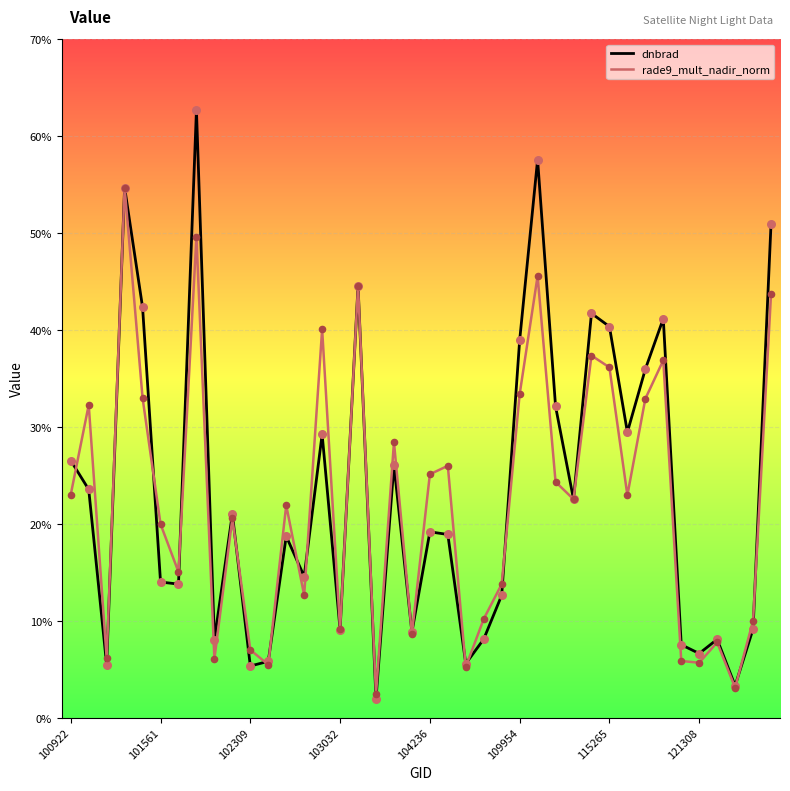

Which series has the largest total across all categories?

dnbrad